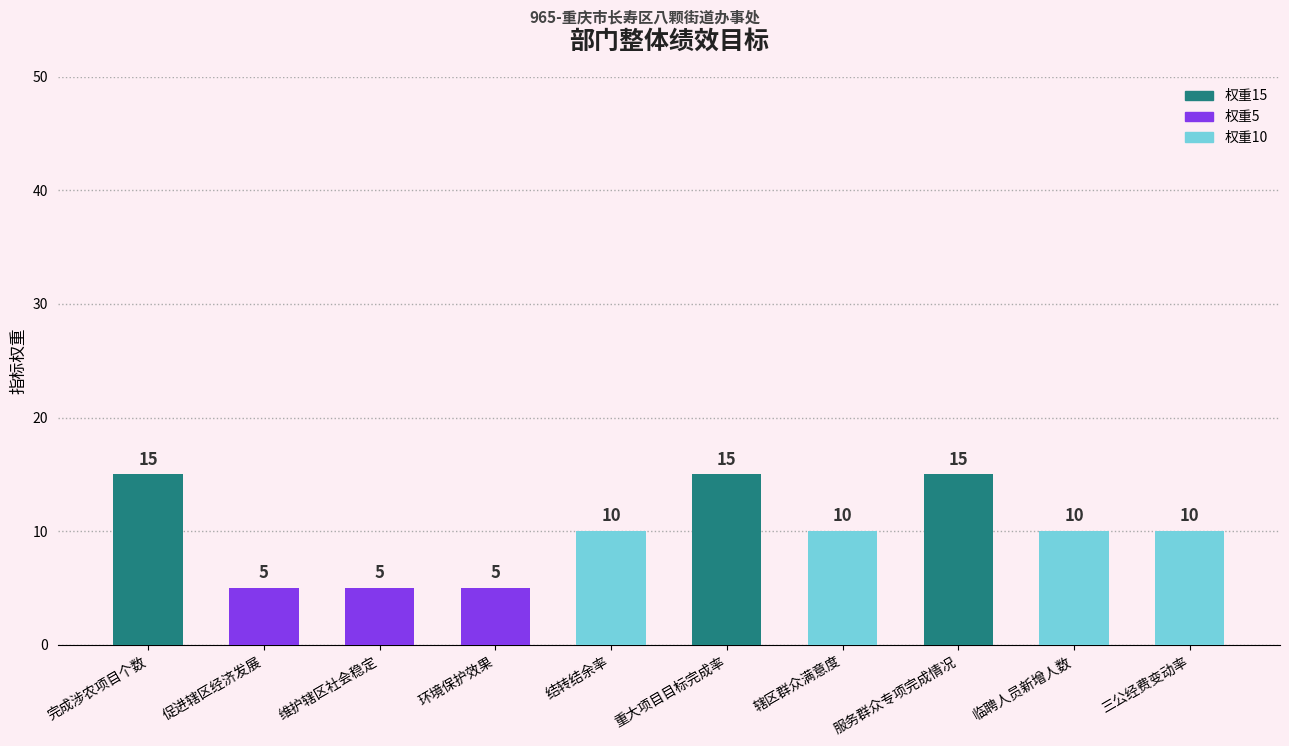

What value does the data have at 促进辖区经济发展?

5